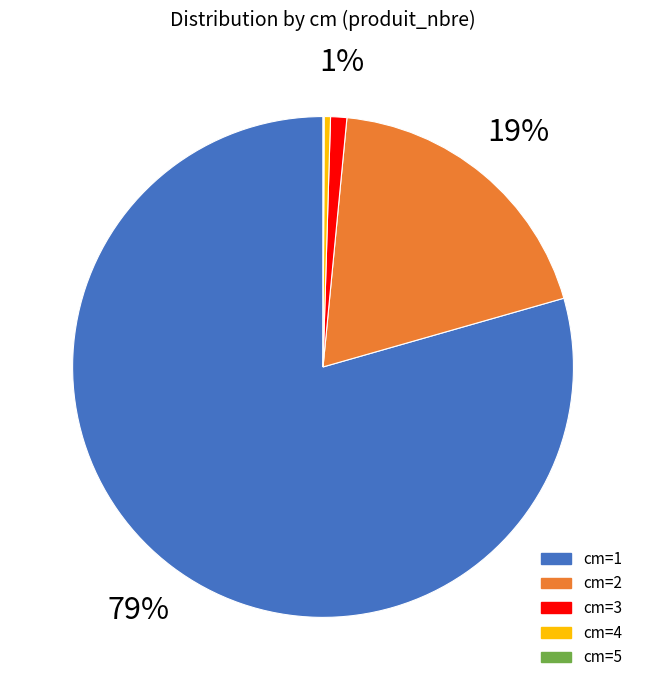

The 2 slice represents 3% of the pie. True or false?

False